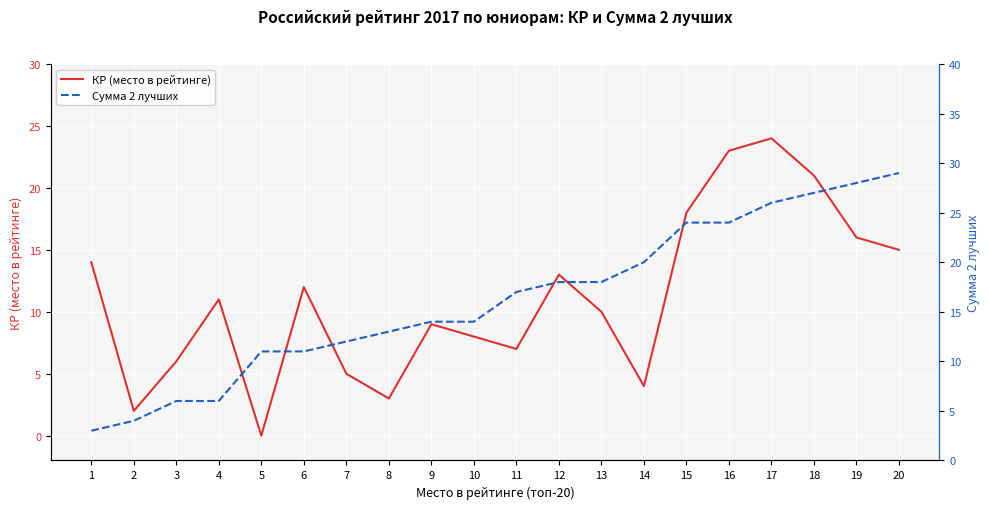

Between 17 and 18, which series saw the biggest shift?

КР (место в рейтинге)